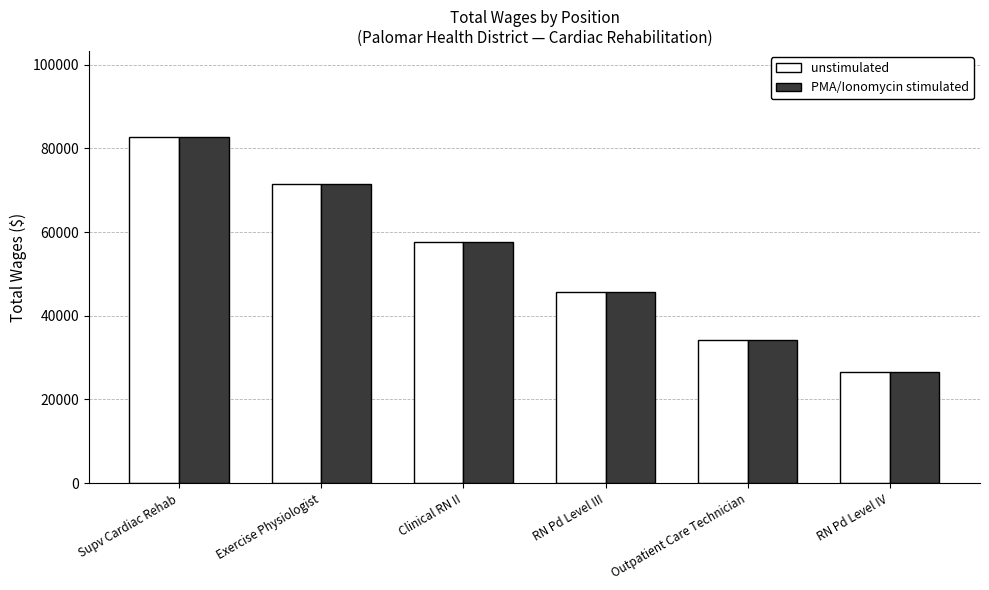

The PMA/Ionomycin stimulated series shows 63631 at RN Pd Level III. True or false?

False